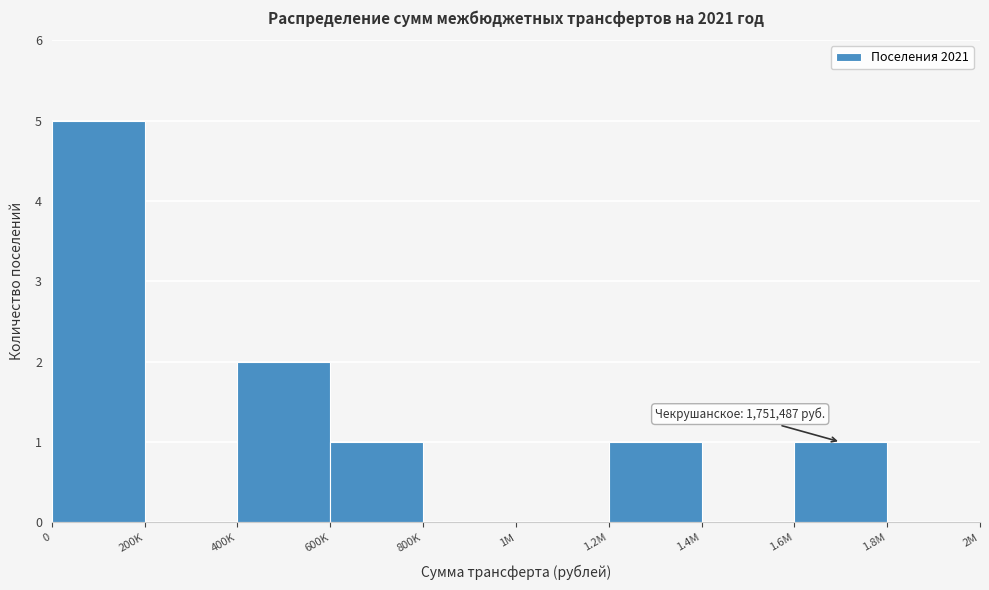

Reading left to right, extract all data points from this chart.

0=5	200K=0	400K=2	600K=1	800K=0	1M=0	1.2M=1	1.4M=0	1.6M=1	1.8M=0